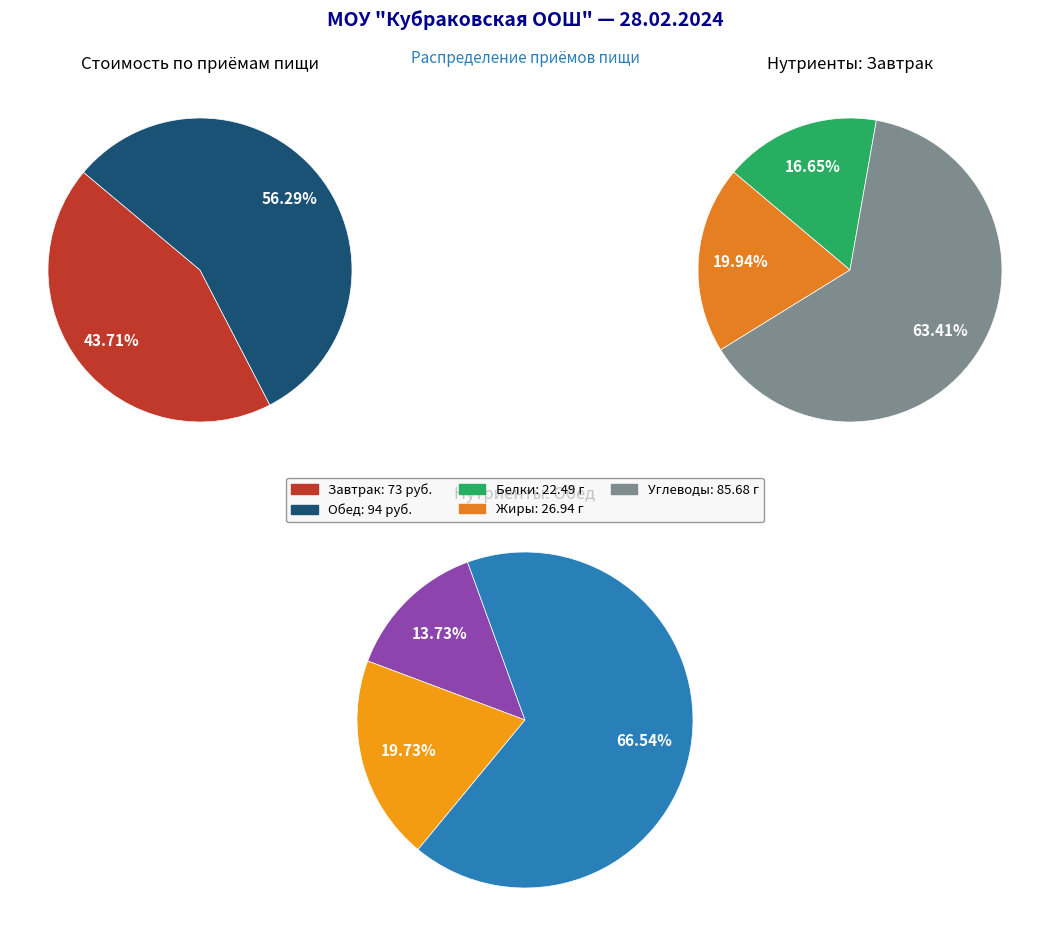

Rank the categories by value from lowest to highest.

Завтрак, Обед